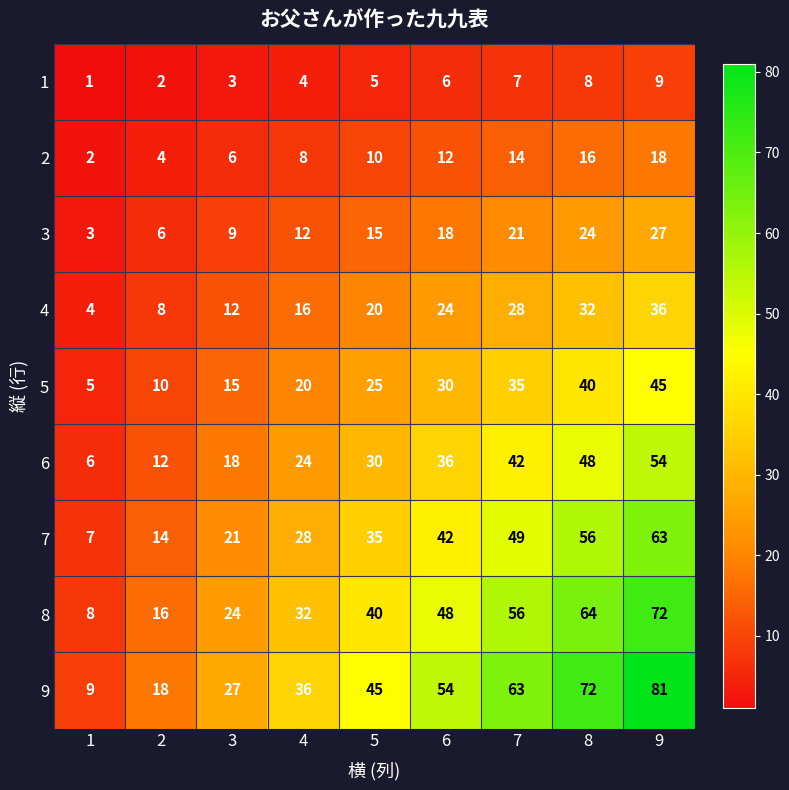

How many 3 values are between 9 and 21?

5